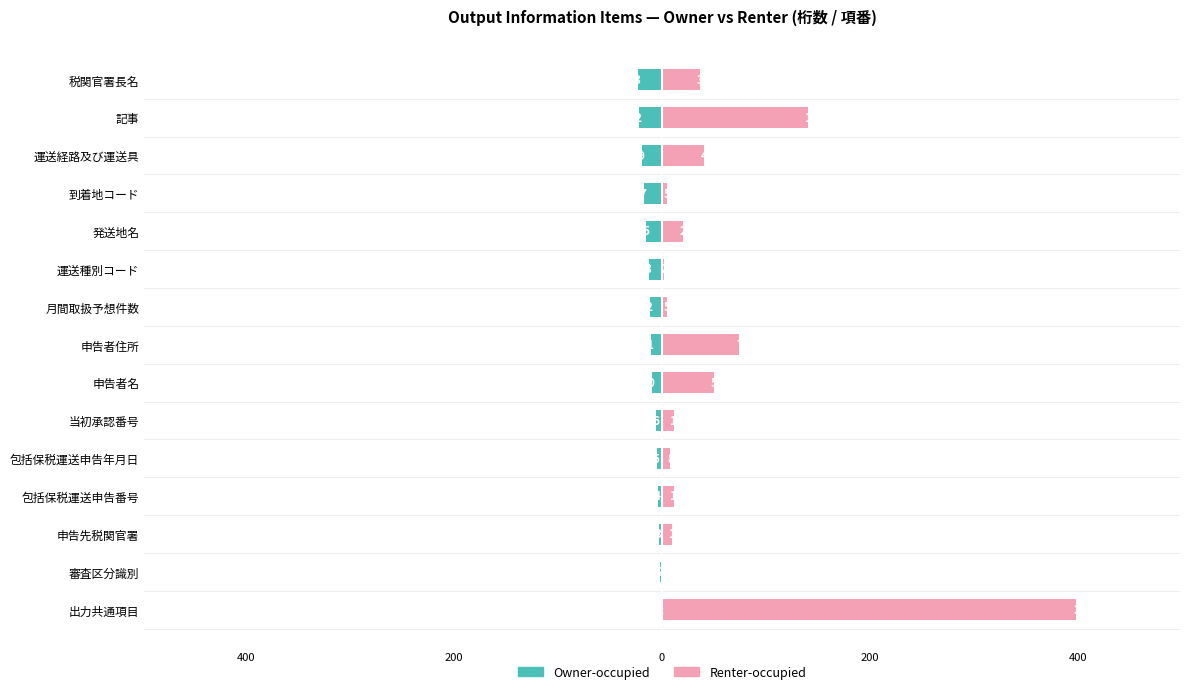

What is the difference between the highest and lowest values at 運送種別コード?

15